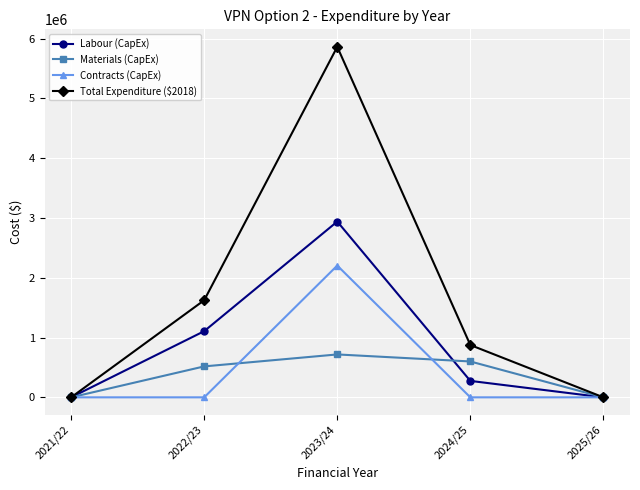

What is the label of the 1st point from the right?

2025/26